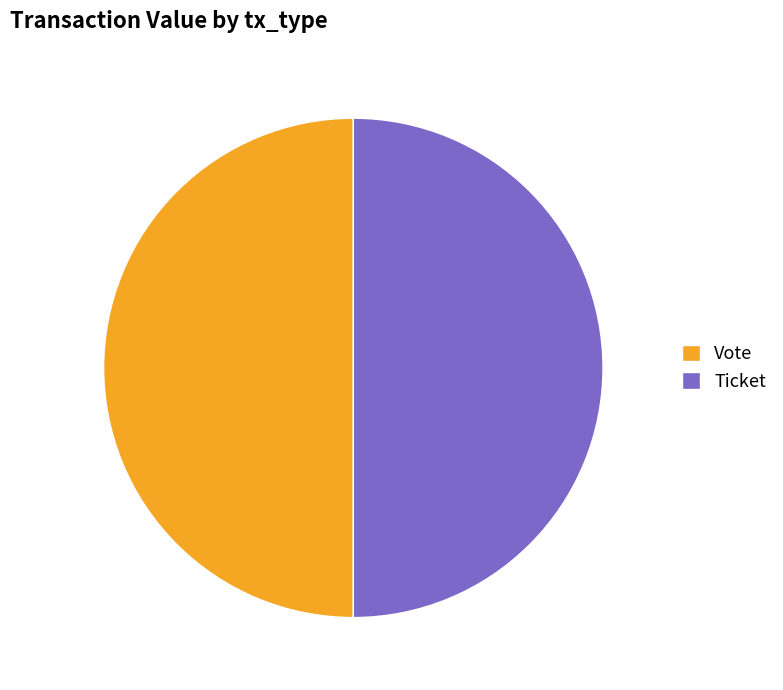

Is the sum of Ticket and Vote greater than half?

Yes